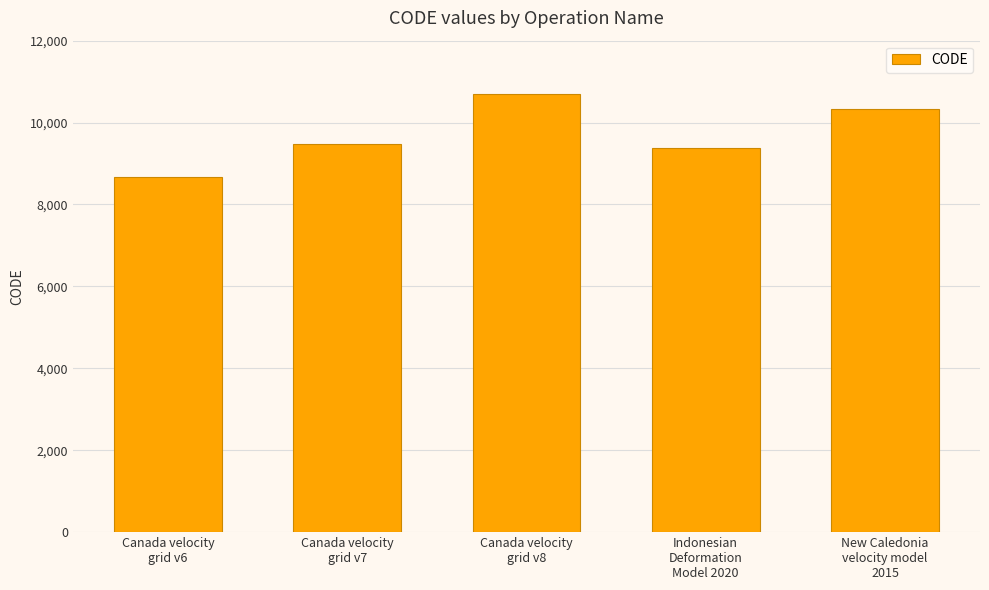

What is the average value?

9713